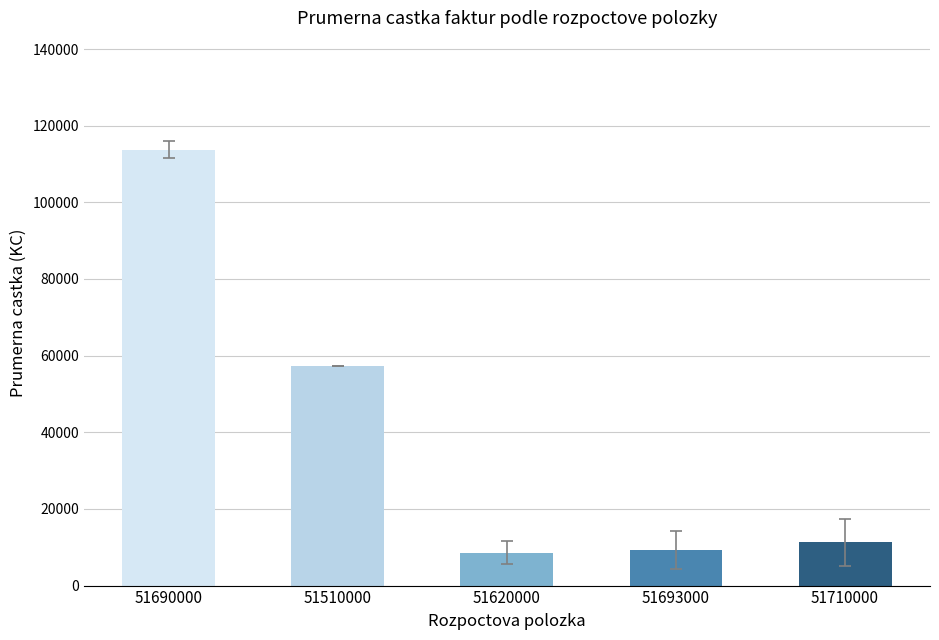

What is the smallest value displayed?

8589.0